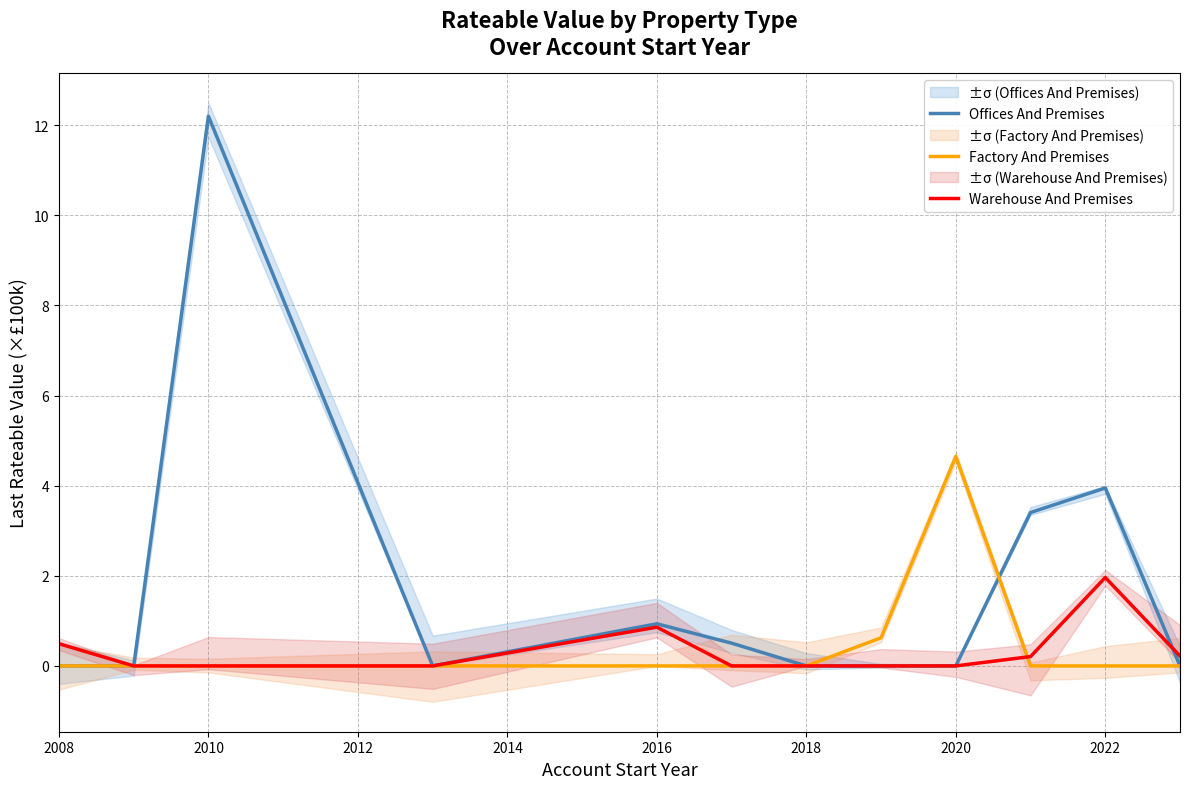

What is the difference between the maximum and minimum values in the Offices And Premises series?

12.2